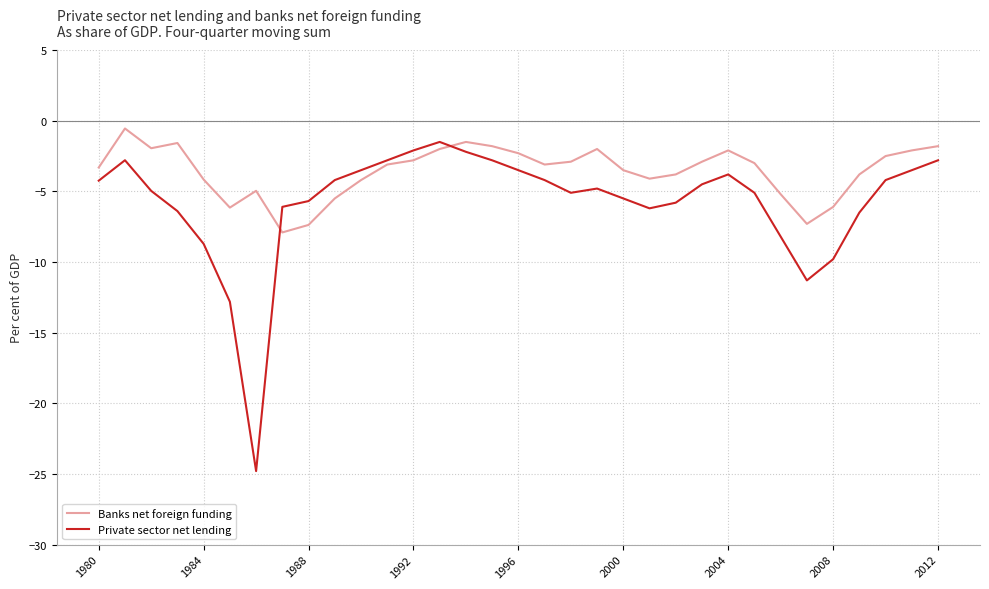

List the series in order of their overall mean, lowest first.

Private sector net lending, Banks net foreign funding